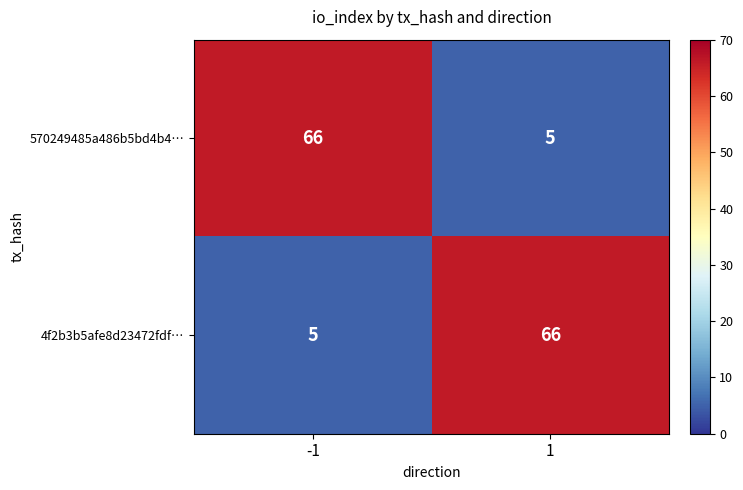

True or false: 570249485a486b5bd4b4… has a value of 107 at -1.

False